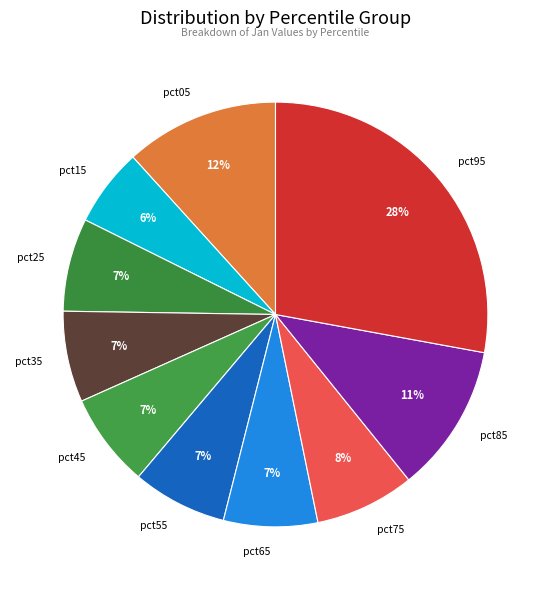

Which category has the smallest portion of the pie?

pct15